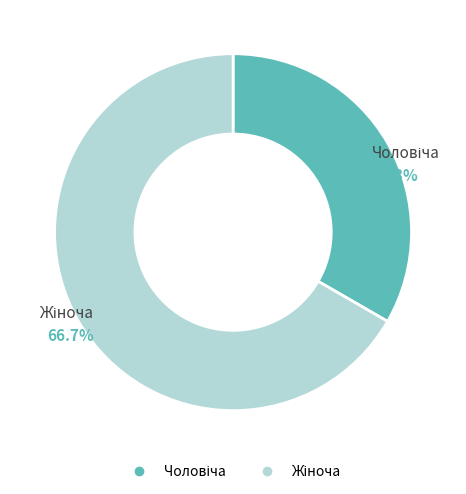

The Чоловіча slice represents 20% of the pie. True or false?

False